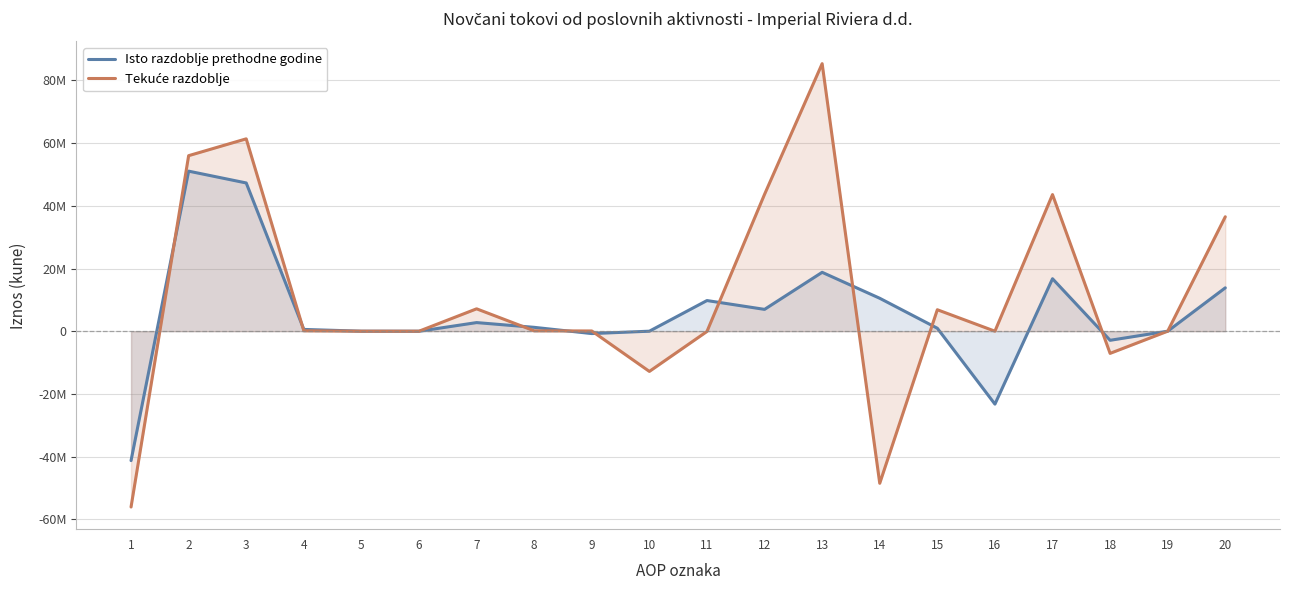

What is the maximum value for Isto razdoblje prethodne godine?

51055530